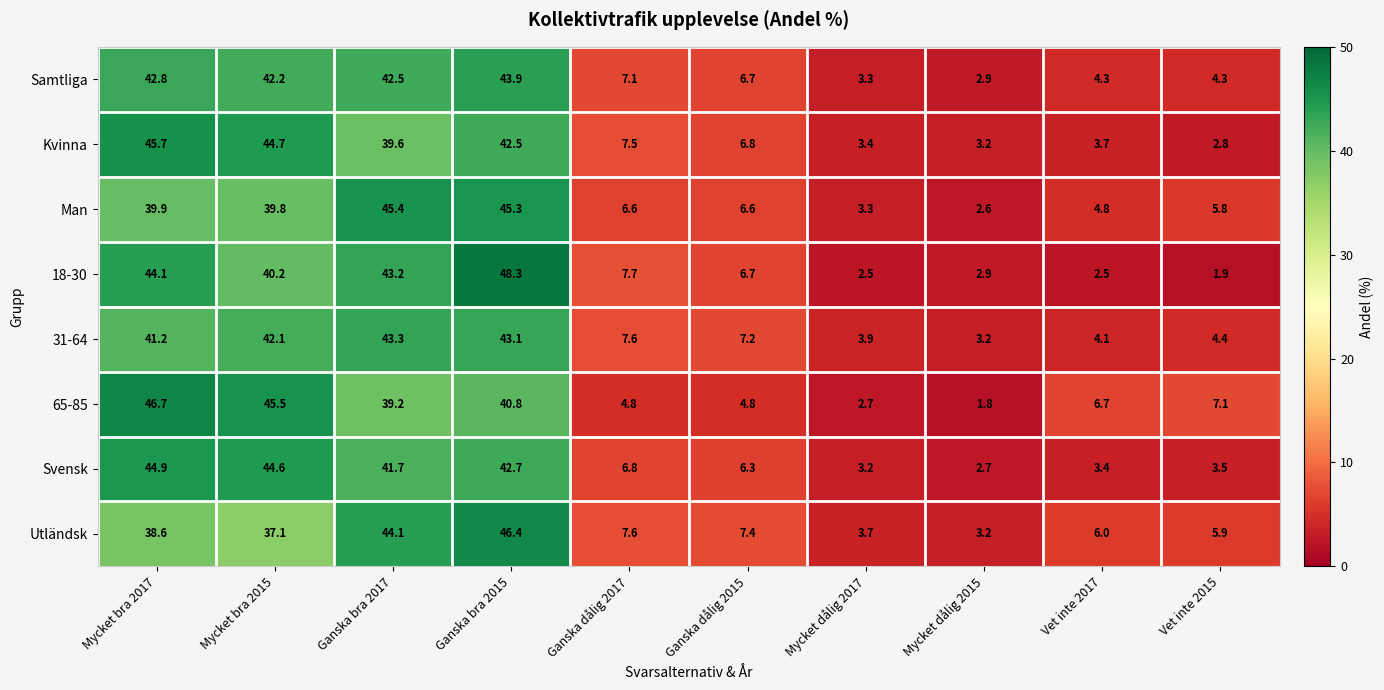

Which series has the widest spread of values?

18-30